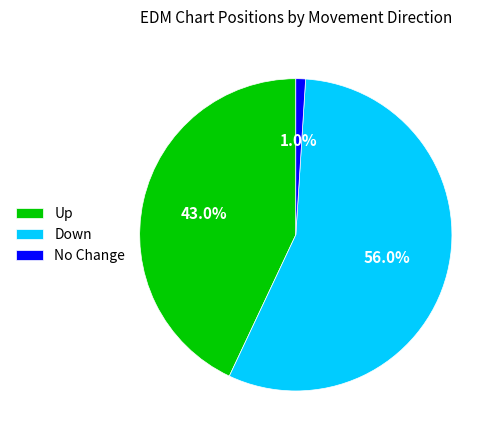

Combined, do Up and Down account for over 50%?

Yes